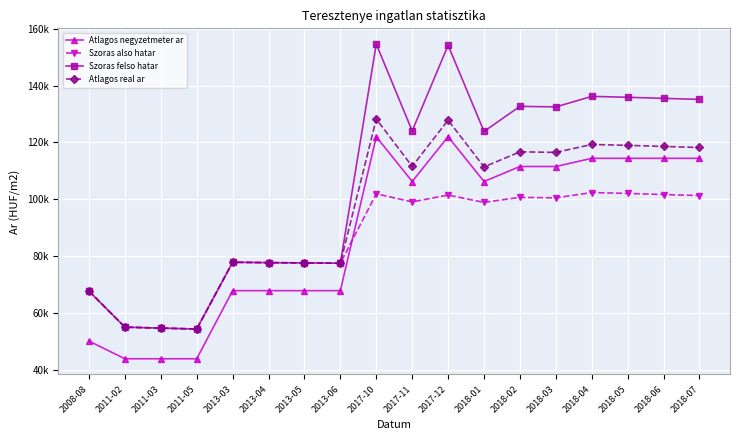

Which series has the widest spread of values?

Szoras felso hatar